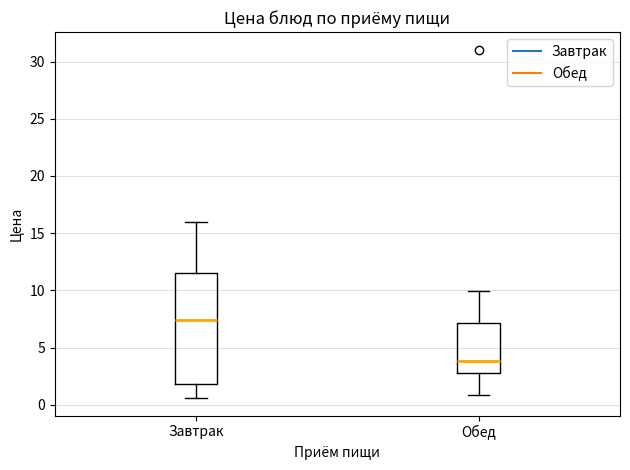

Reading left to right, transcribe this box plot: for each box, give where its median line is, the range the box spans, and where its two whiskers end, as read against the y-axis. The values are not printed on the chart, so give them approximately, as read against the axis.

Завтрак: median 7.5, box 2.0 to 11.5, whiskers 0.5 to 16.0
Обед: median 4.0, box 3.0 to 7.0, whiskers 1.0 to 10.0